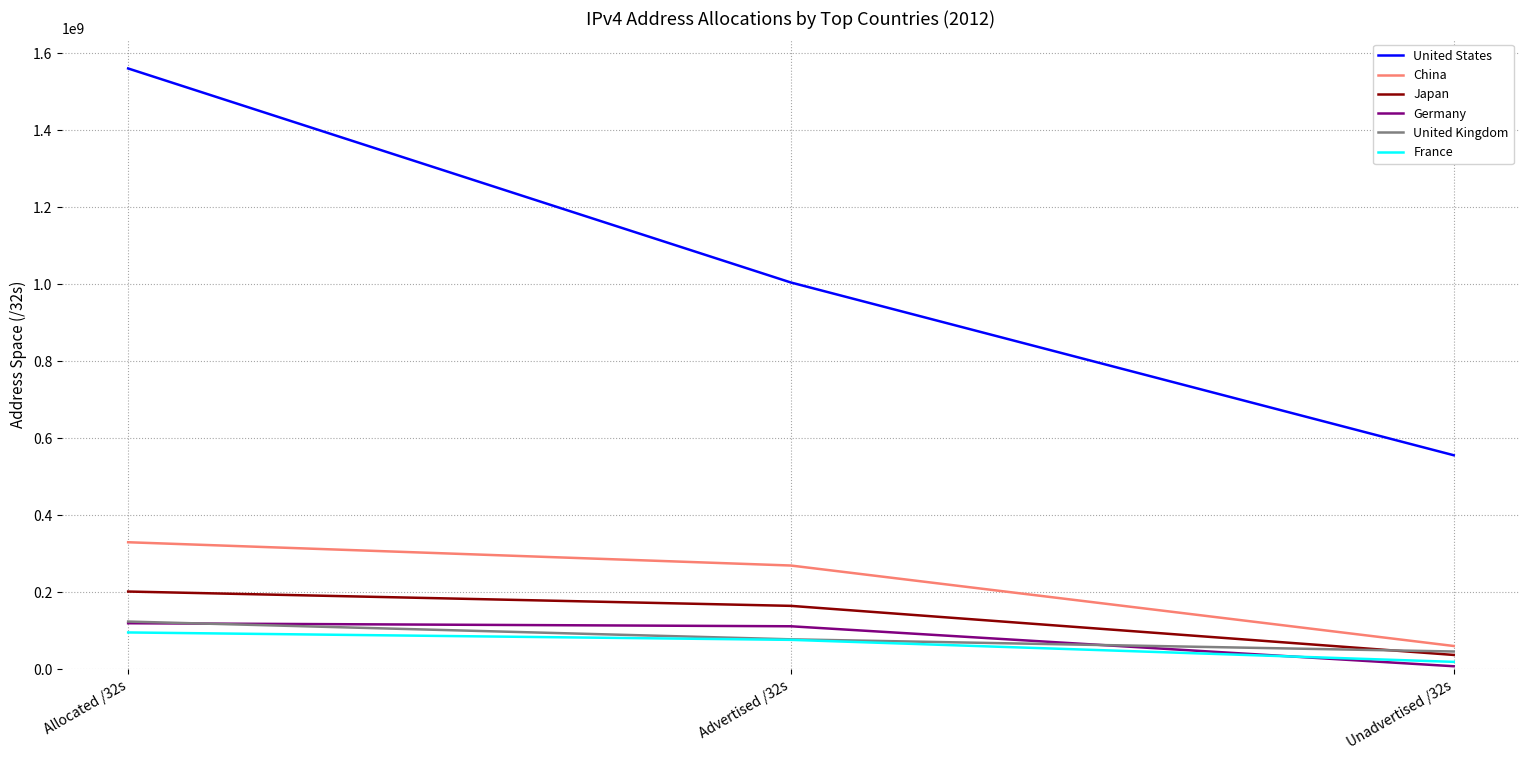

Is the value of France at Allocated /32s greater than the value of Japan at Unadvertised /32s?

Yes